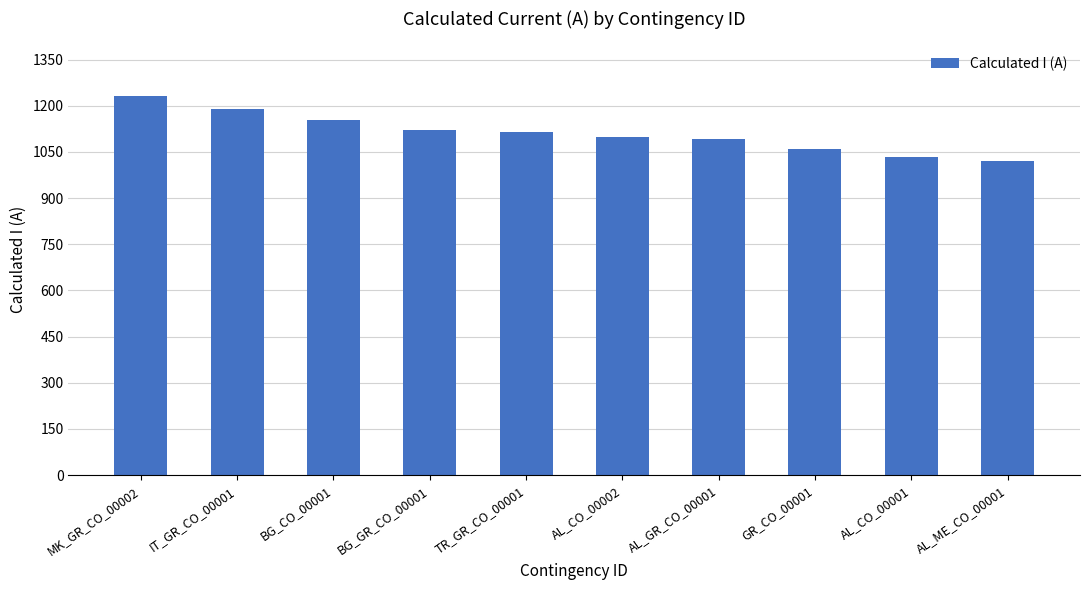

What is the change in value from BG_CO_00001 to GR_CO_00001?

-96